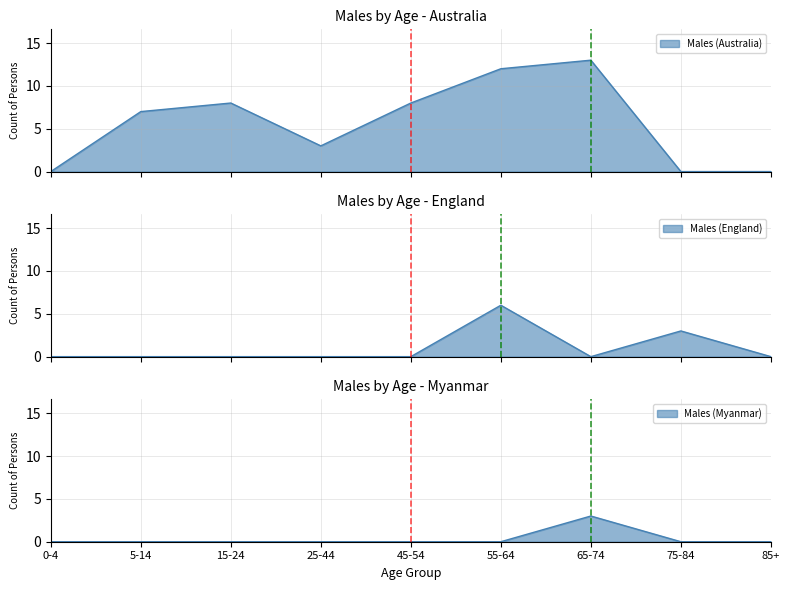

Count the number of categories in the chart.

9